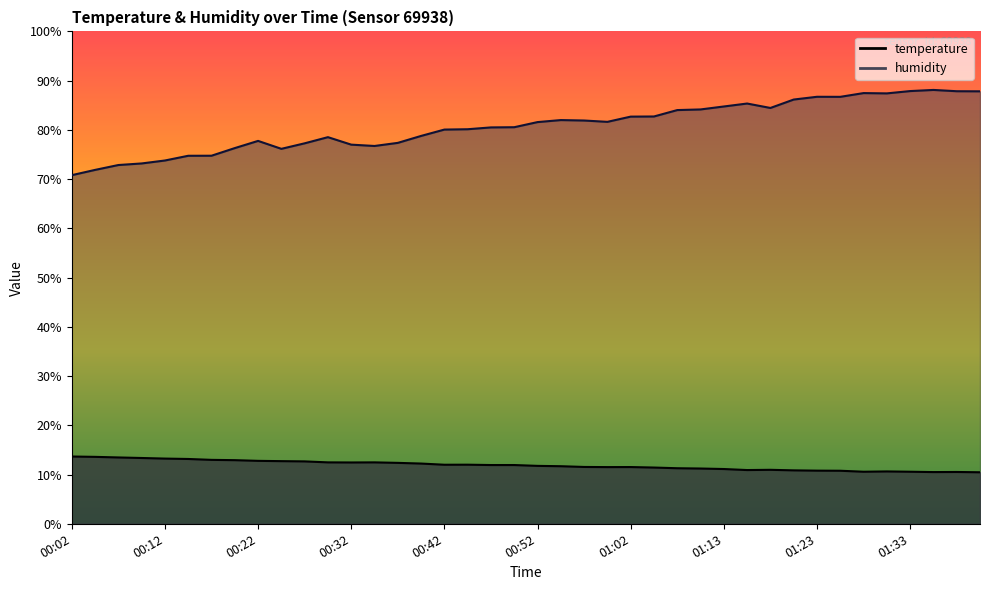

Between 00:12 and 01:39, which series saw the biggest shift?

humidity